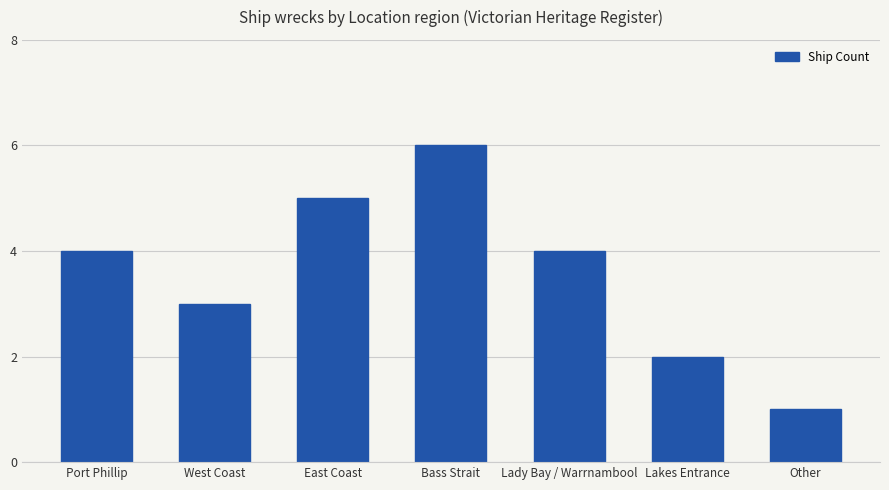

Does the chart contain any negative values?

No